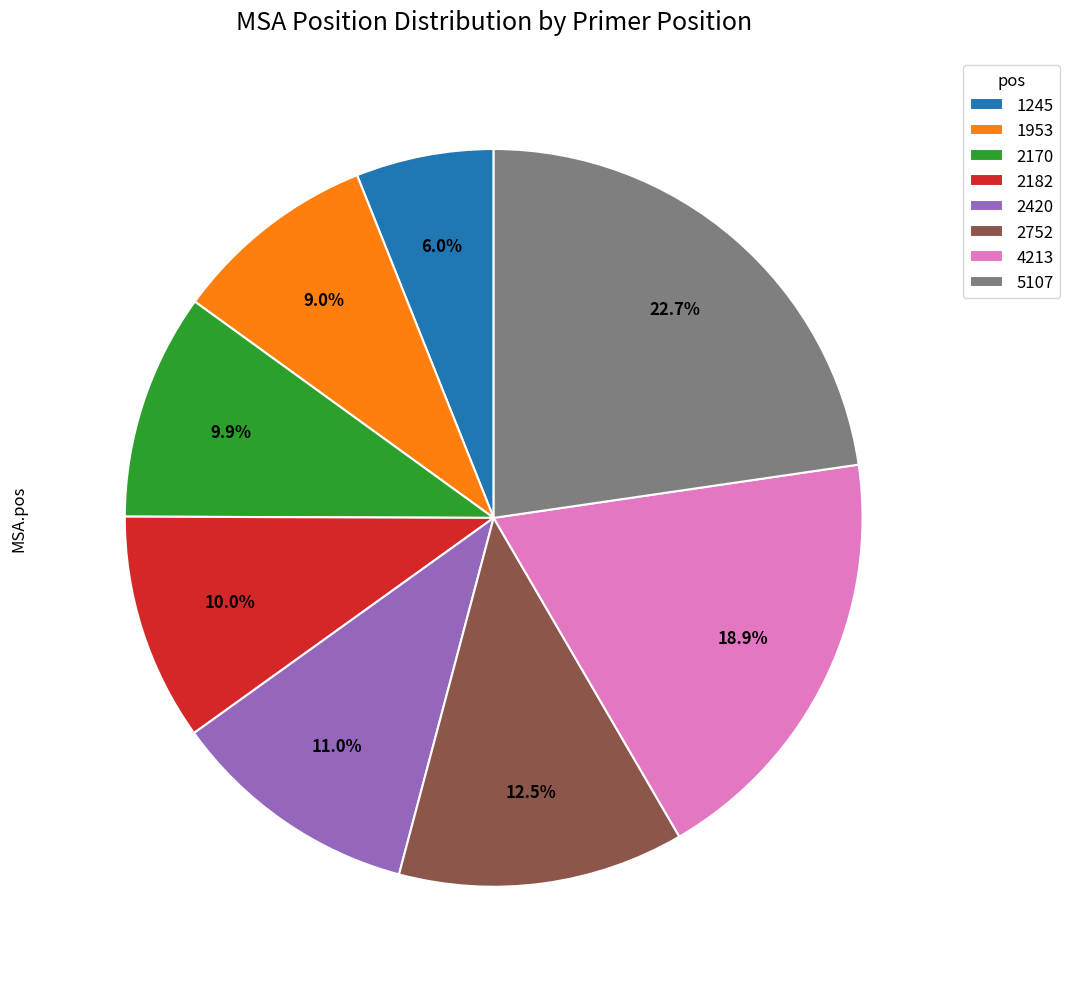

Between 1245 and 1953, which is larger?

1953